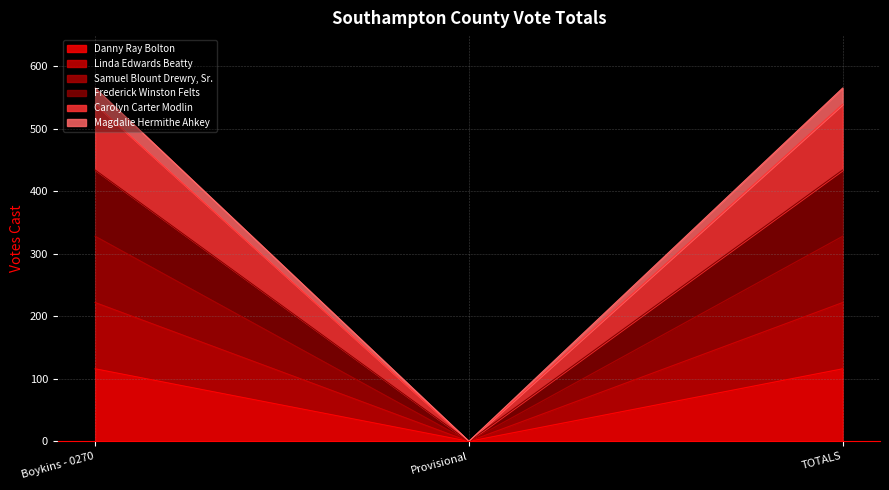

Does the chart have visible grid lines?

Yes